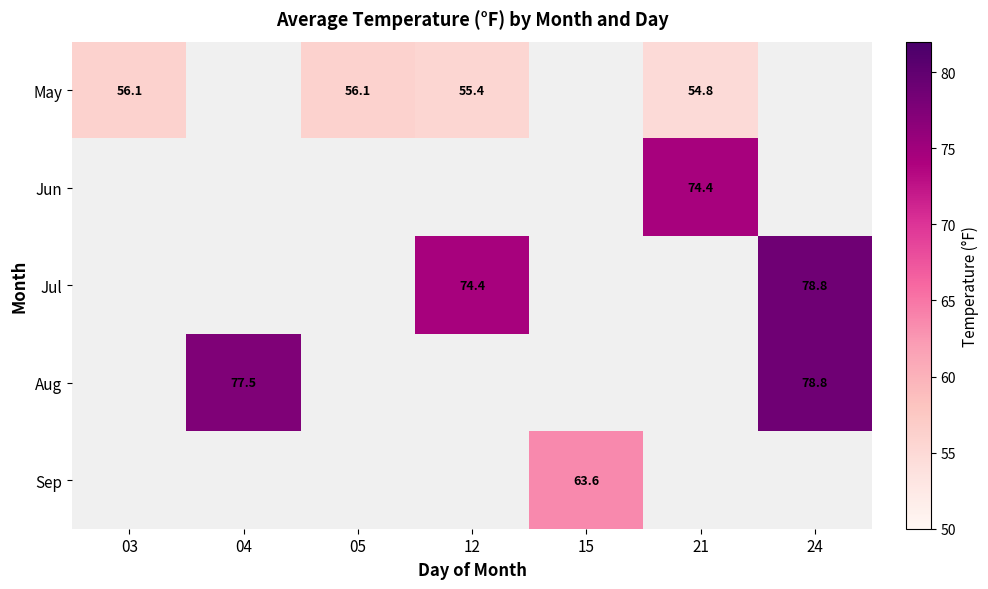

True or false: Jul has a value of 45.9 at 12.

False